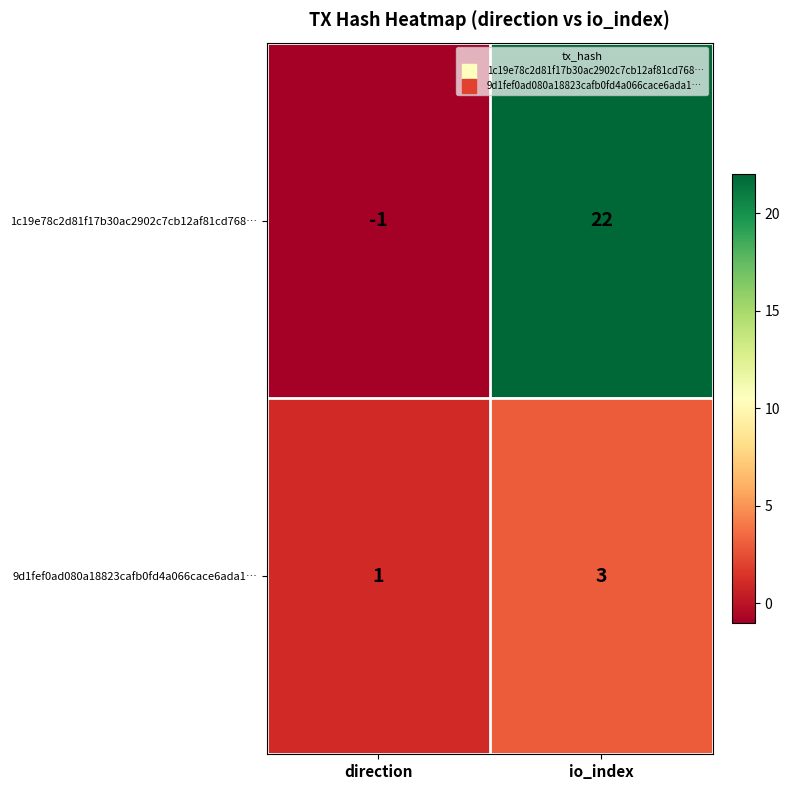

At how many categories does at least one series exceed 12?

1